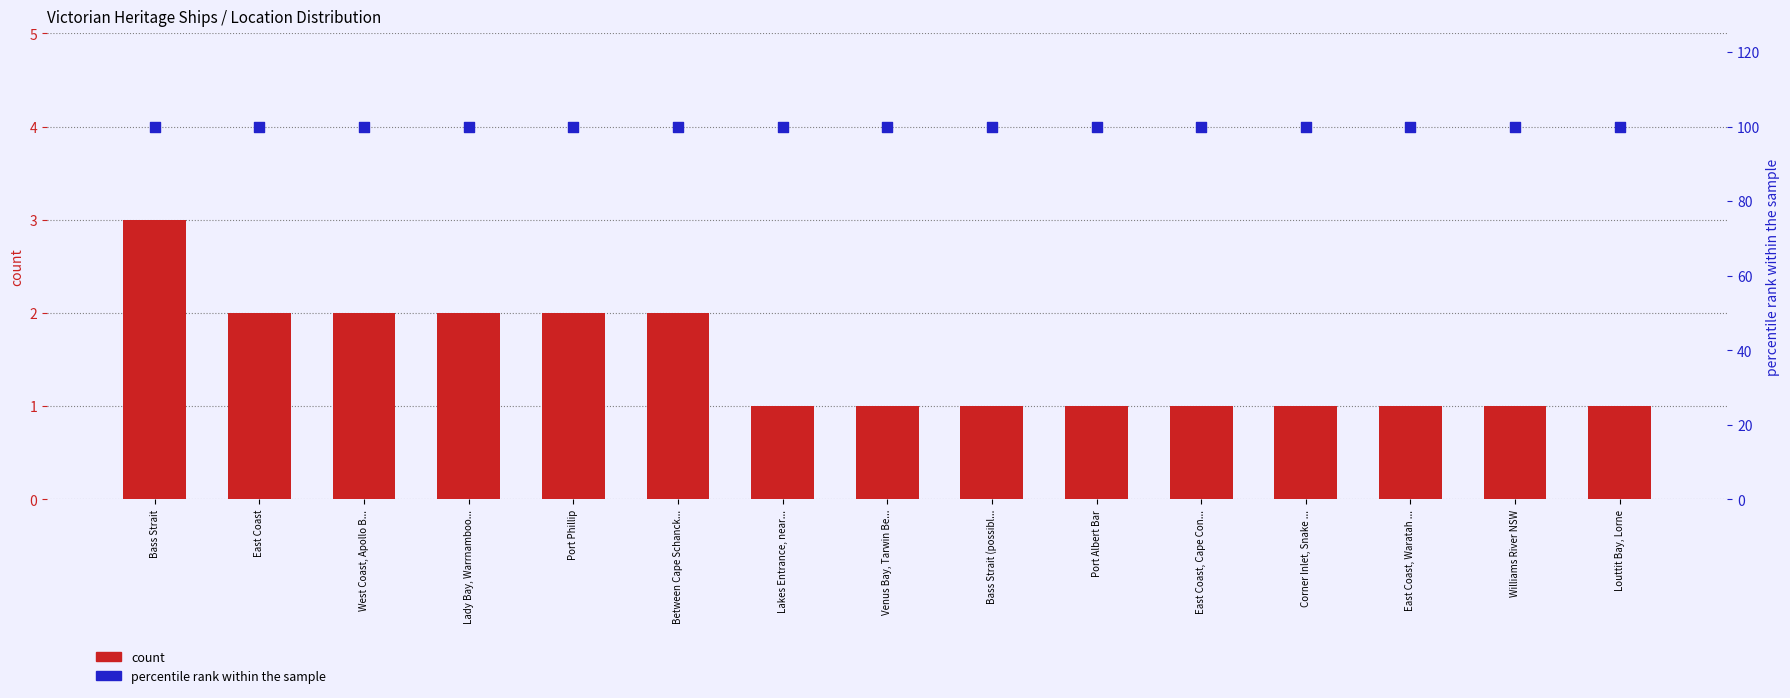

At how many categories does at least one series exceed 76?

15